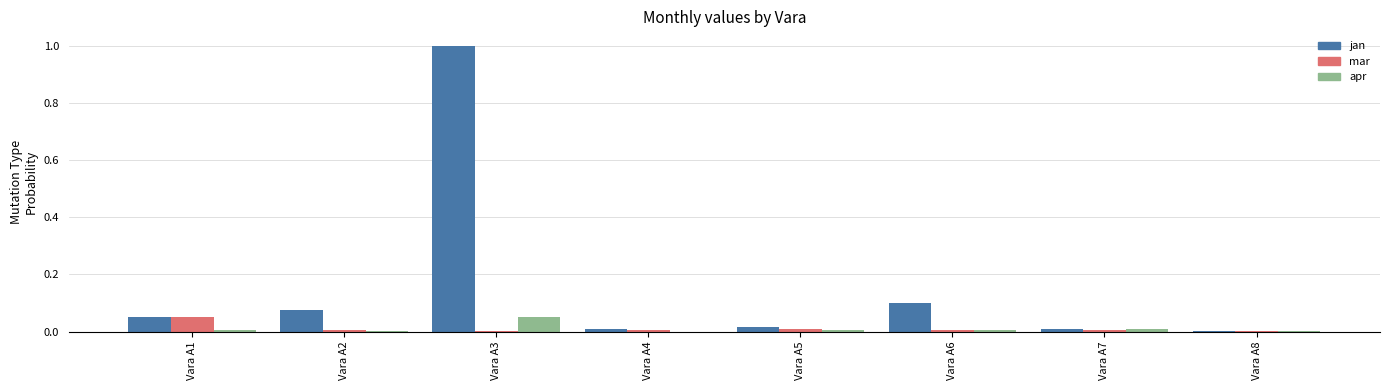

How many groups of bars are there?

8